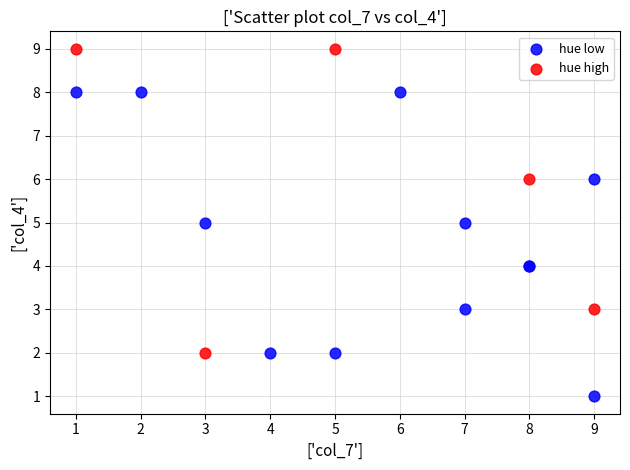

Which series contains the highest Y value?

hue high